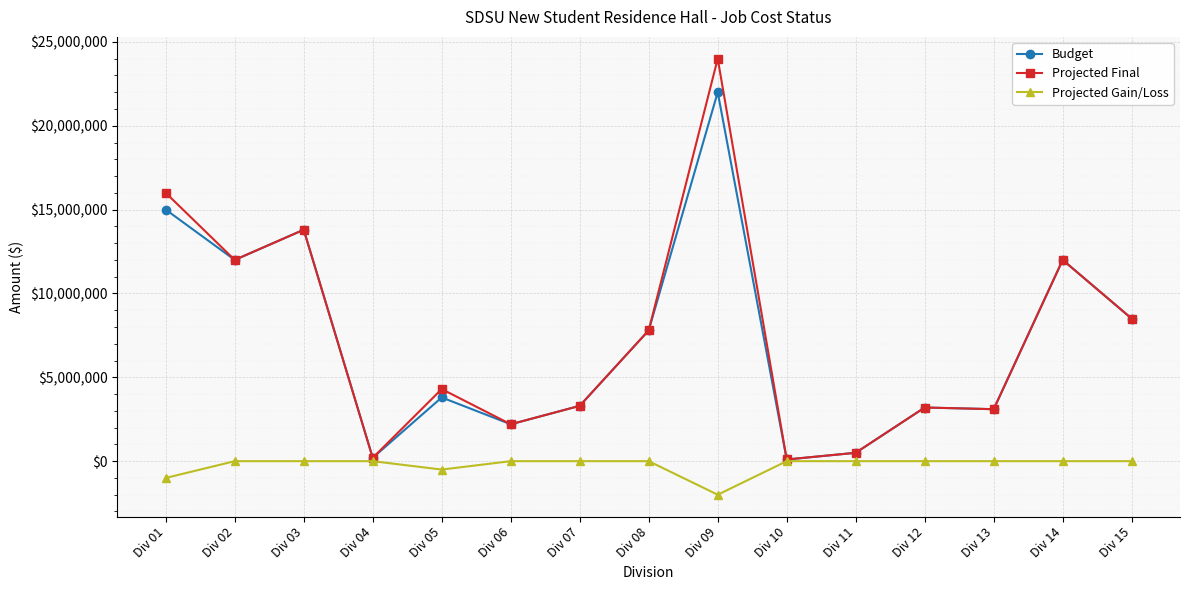

List the series in order of their peak value, highest first.

Projected Final, Budget, Projected Gain/Loss